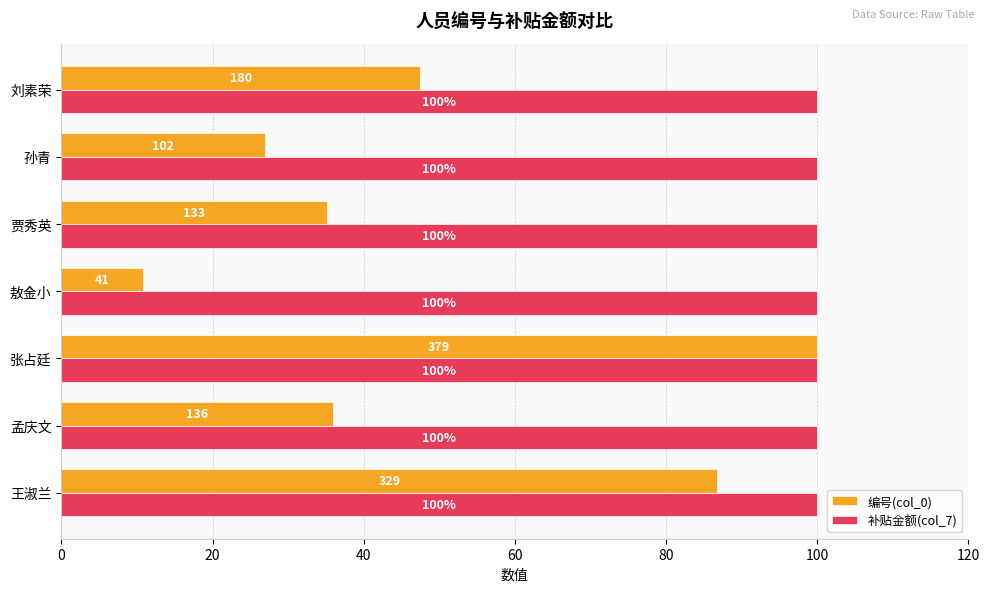

What is the greatest value displayed?

100.0